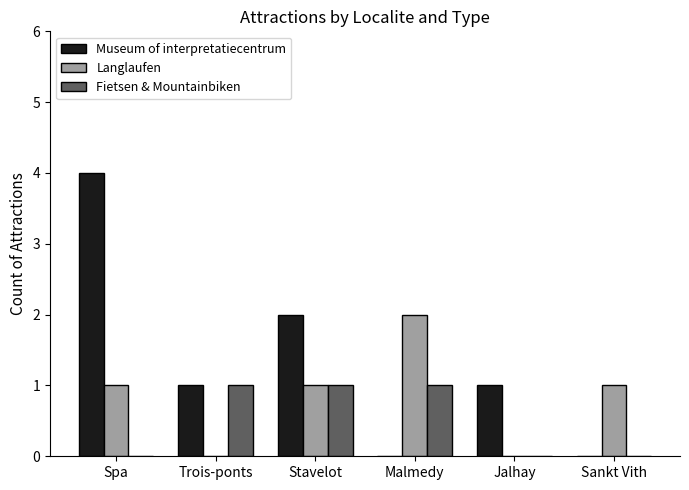

How many Langlaufen values are between 0 and 1?

5